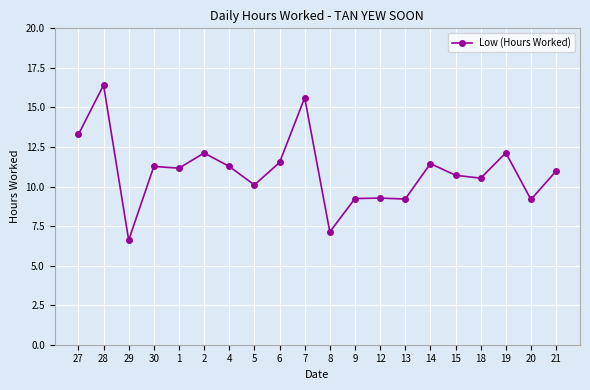

What position from the left is 18?

17